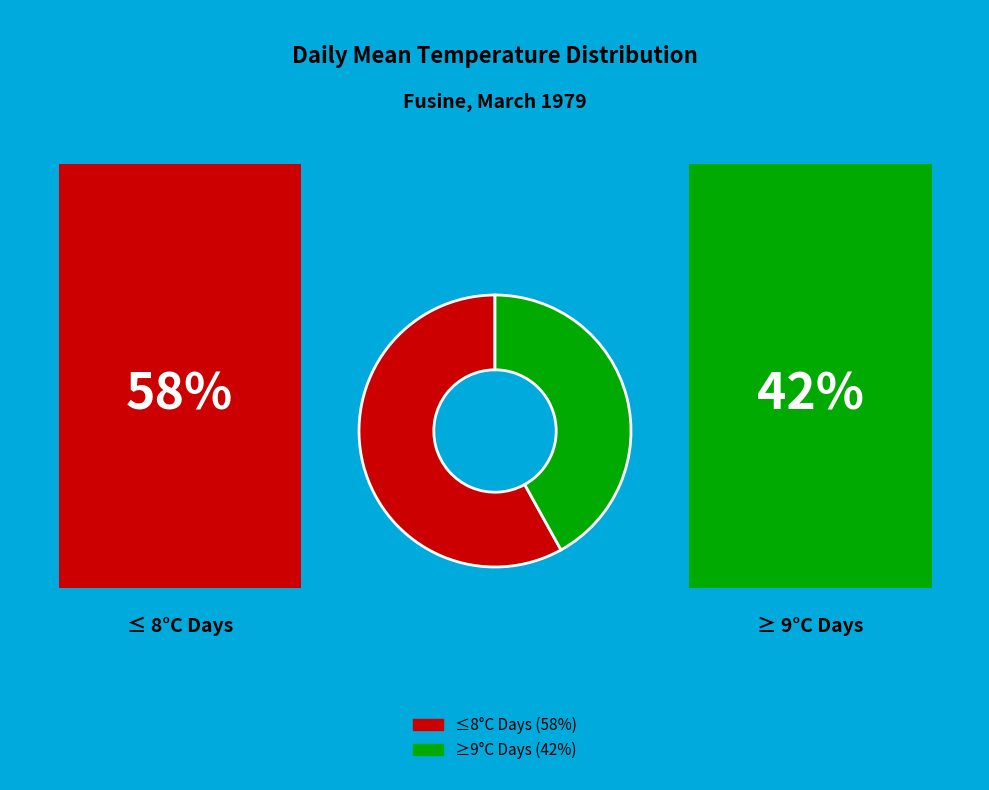

How many segments does this pie chart have?

2